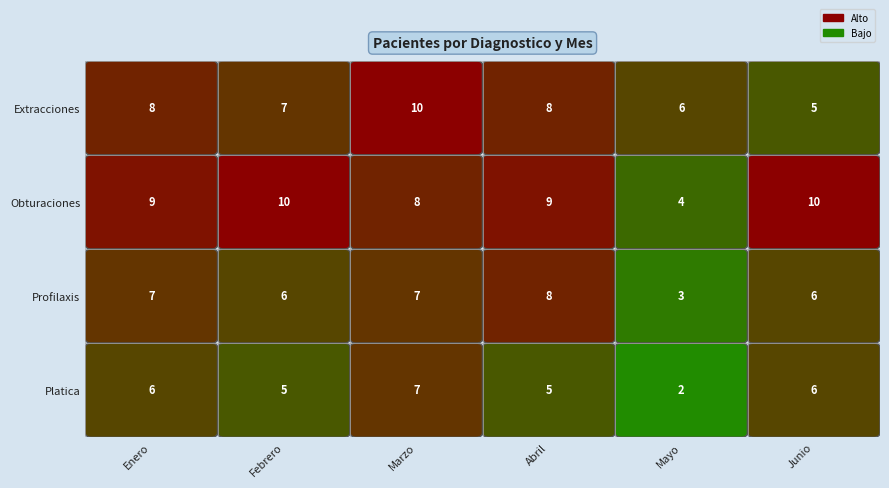

List the series in order of their overall mean, lowest first.

Platica, Profilaxis, Extracciones, Obturaciones